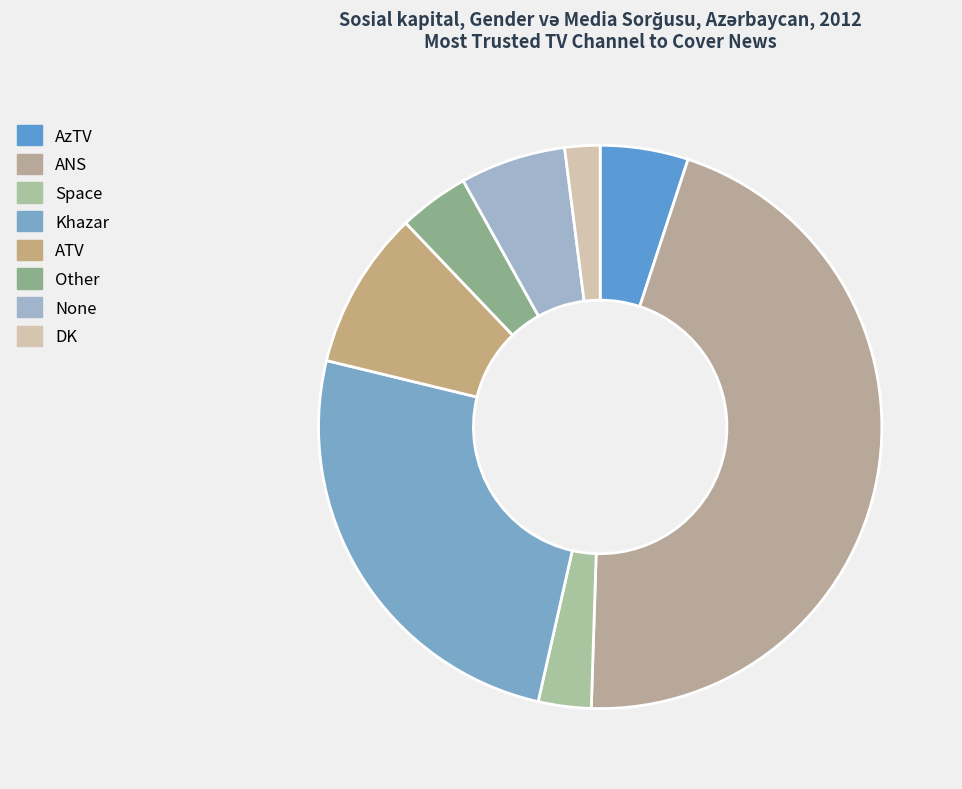

Between DK and AzTV, which is larger?

AzTV